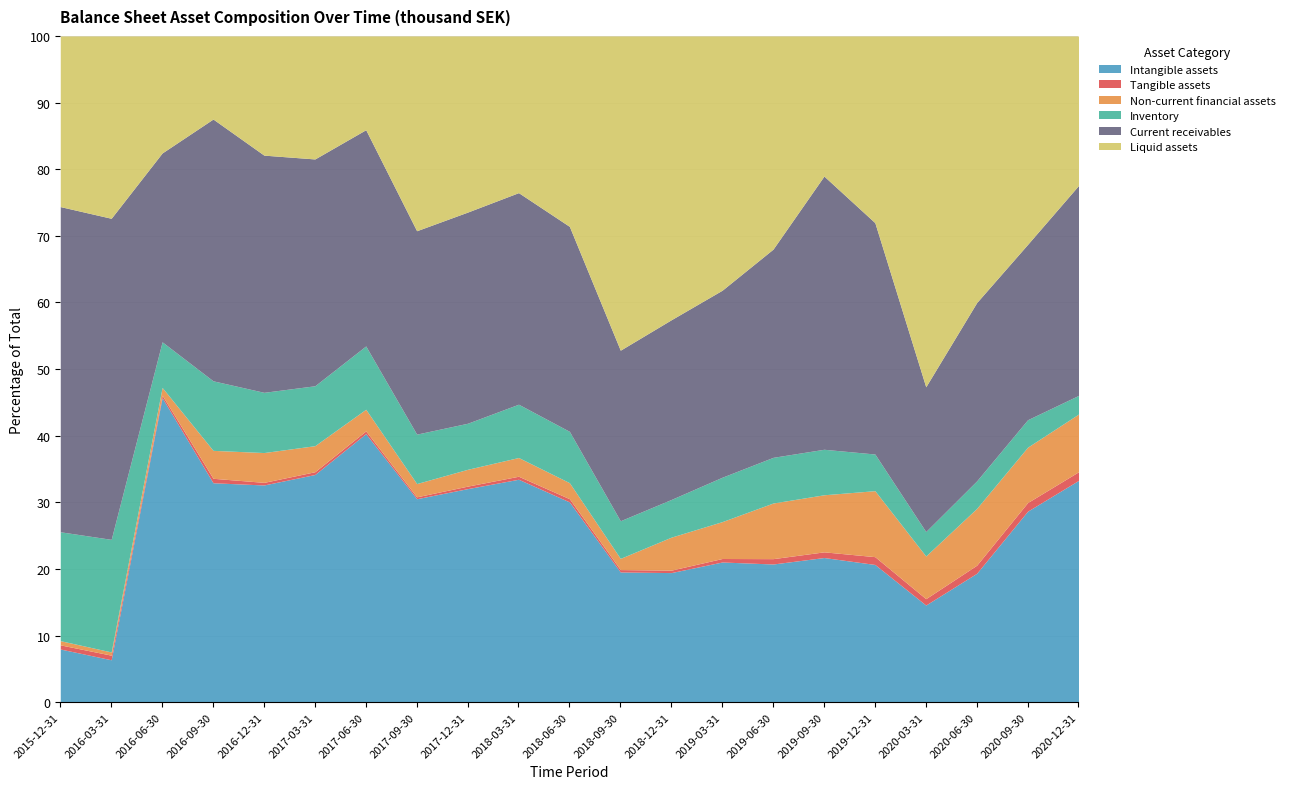

At which label does Intangible assets reach its peak?

2016-06-30